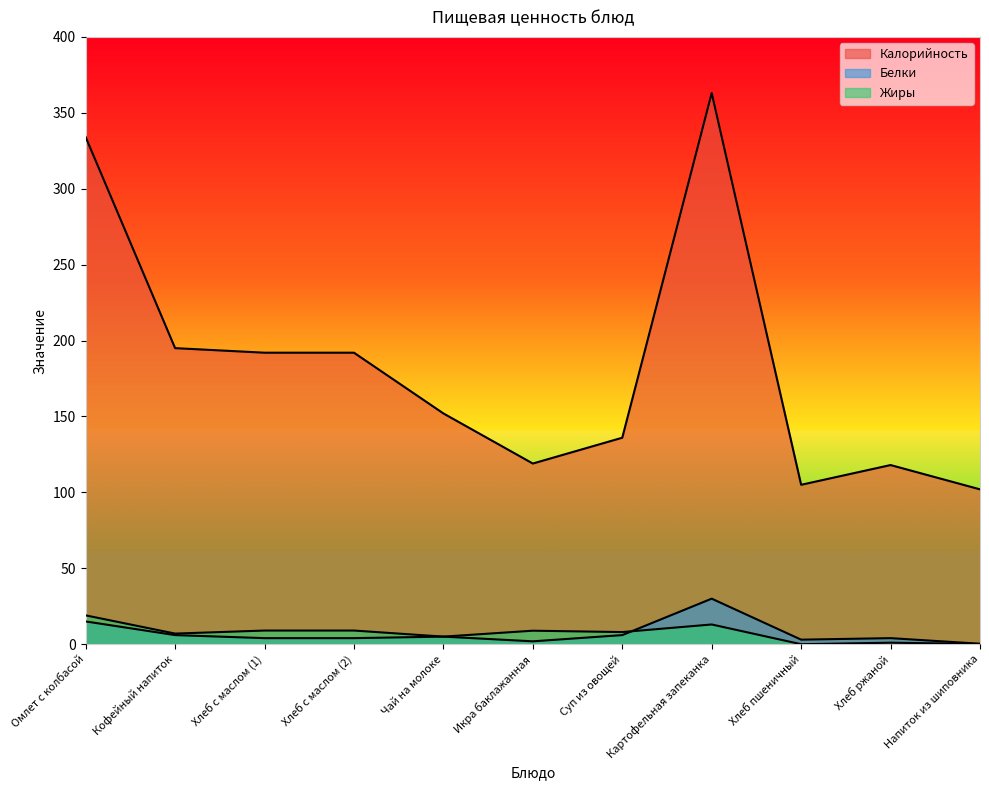

True or false: Калорийность and Жиры intersect in this chart.

False